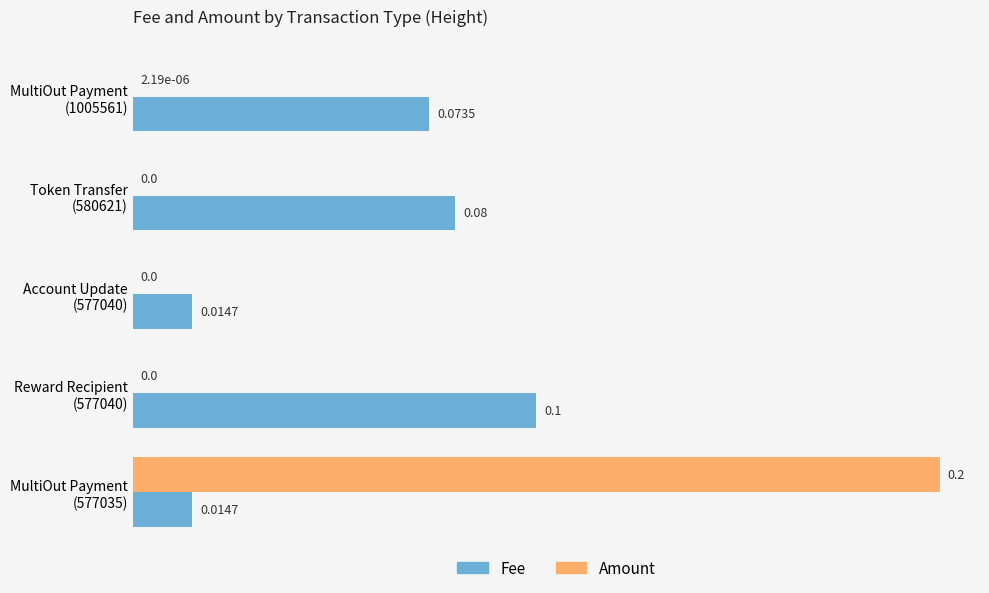

How many categories are shown in the chart?

5